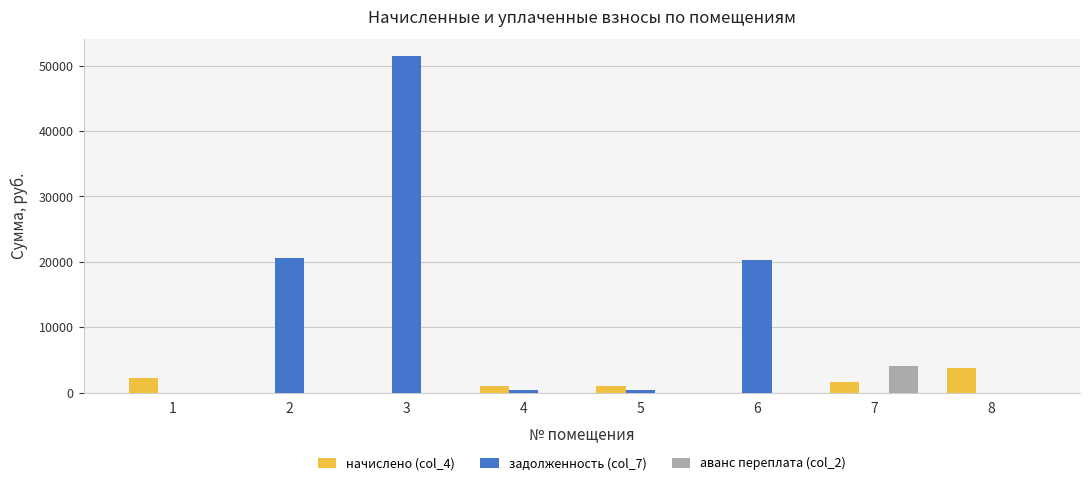

Which series has the widest spread of values?

задолженность (col_7)